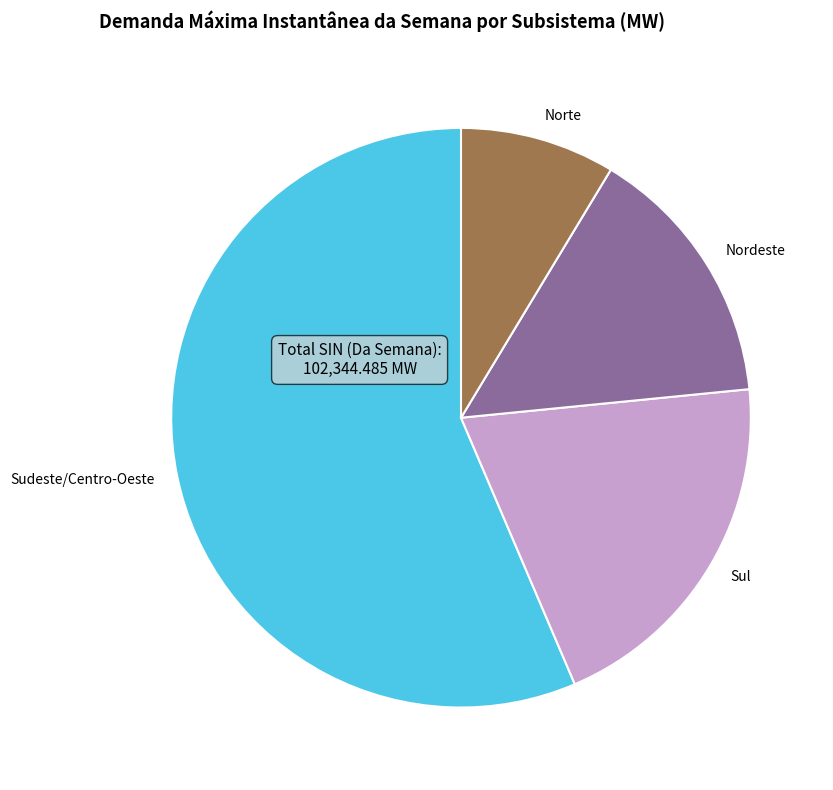

Does Nordeste account for over 50% of the chart?

No